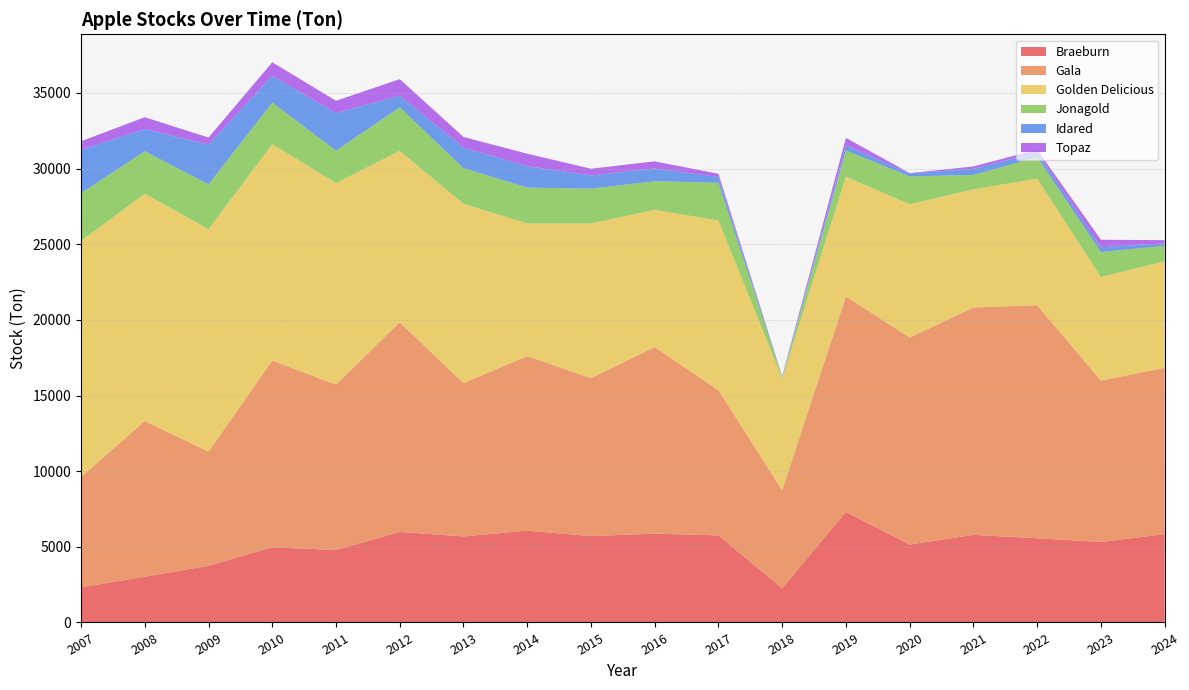

Reading left to right, list all the values displayed in this chart.

Braeburn: 2322	3028	3743	4974	4785	5980	5689	6067	5712	5870	5756	2262	7305	5151	5791	5567	5322	5840
Gala: 7297	10287	7551	12334	10943	13860	10135	11534	10441	12332	9596	6490	14253	13677	15028	15405	10666	10998
Golden Delicious: 15607	15022	14703	14304	13317	11330	11844	8766	10219	9073	11211	7377	7905	8815	7802	8372	6842	7038
Jonagold: 3145	2810	2957	2748	2138	2876	2361	2377	2300	1891	2495	68	1729	1838	955	1411	1654	1012
Idared: 2885	1459	2630	1759	2476	771	1357	1416	875	842	389	34	342	198	409	301	318	168
Topaz: 550	789	466	905	821	1094	704	823	443	468	210	34	494	22	156	195	492	214